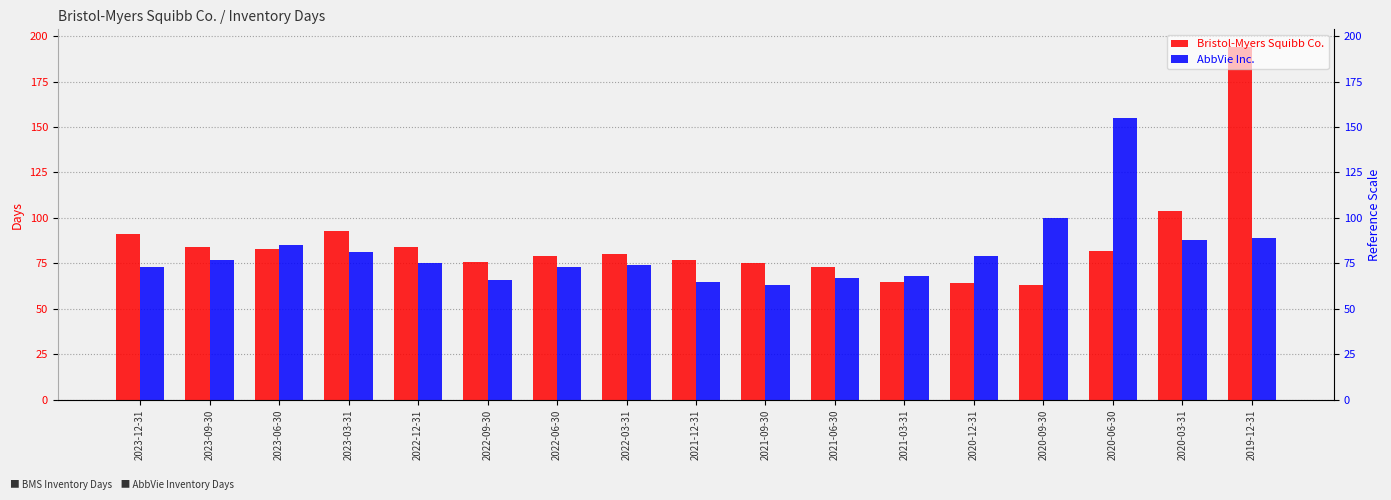

List the labels in order of Bristol-Myers Squibb Co. value, smallest first.

2020-09-30, 2020-12-31, 2021-03-31, 2021-06-30, 2021-09-30, 2022-09-30, 2021-12-31, 2022-06-30, 2022-03-31, 2020-06-30, 2023-06-30, 2023-09-30, 2022-12-31, 2023-12-31, 2023-03-31, 2020-03-31, 2019-12-31